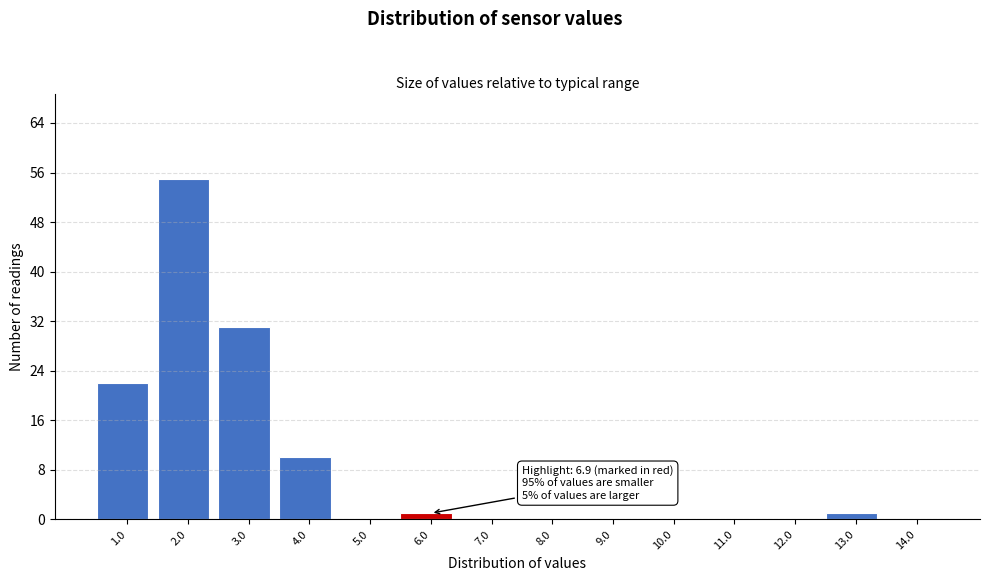

Reading left to right, list all the values displayed in this chart.

1.0=22	2.0=55	3.0=31	4.0=10	5.0=0	6.0=1	7.0=0	8.0=0	9.0=0	10.0=0	11.0=0	12.0=0	13.0=1	14.0=0